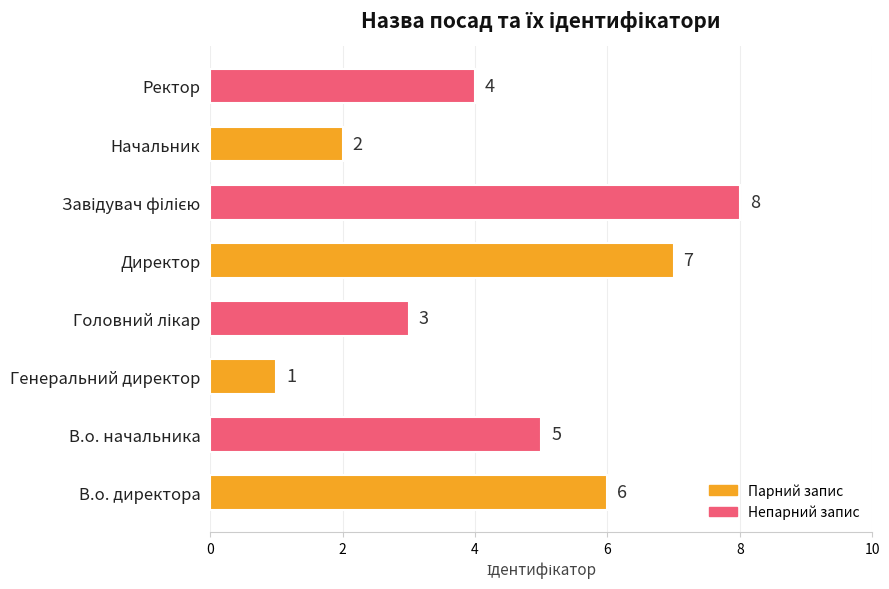

The value at Директор is 12. True or false?

False